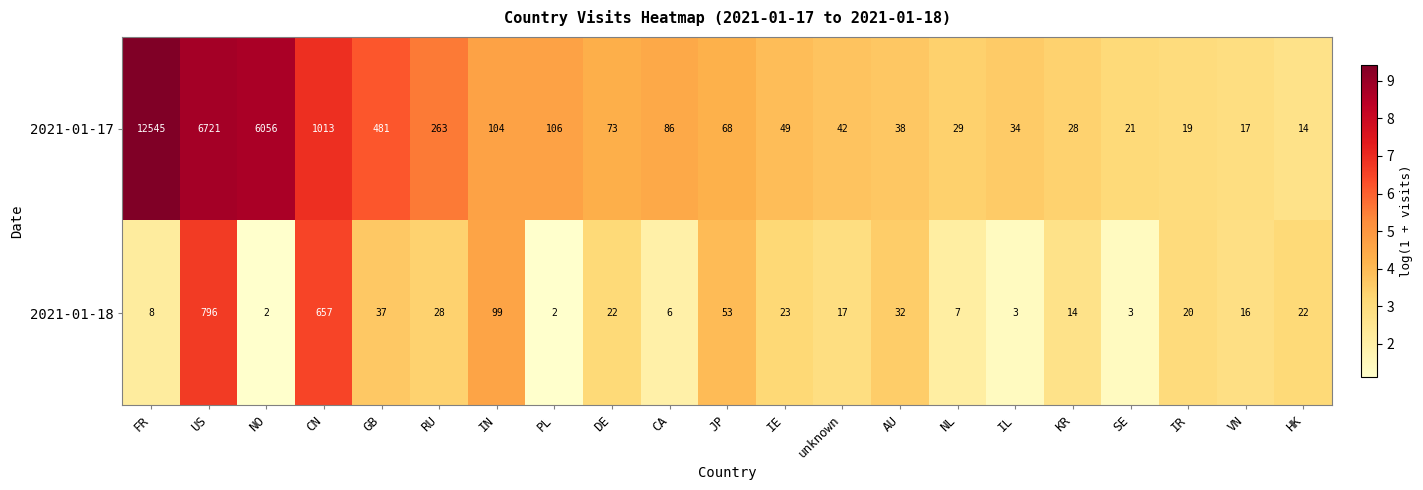

Rank the series by their average value, from highest to lowest.

2021-01-17, 2021-01-18